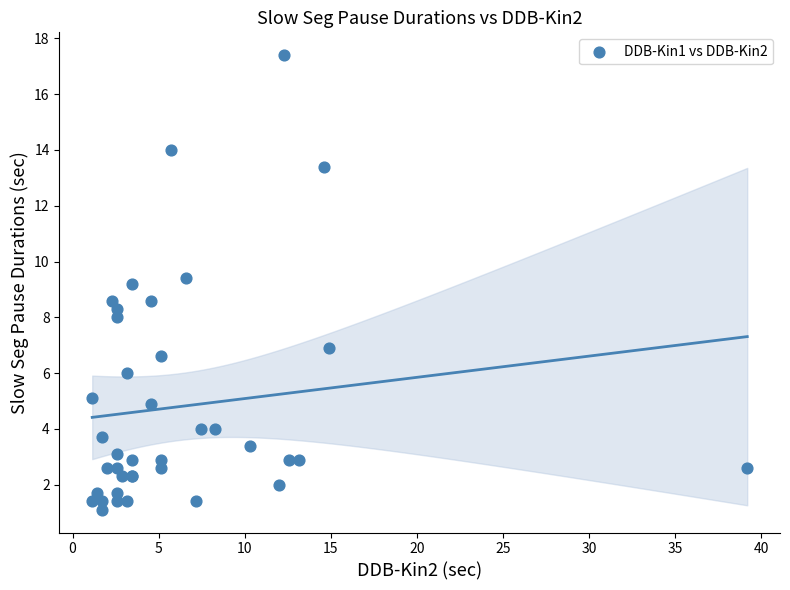

What Y value in the scatter plot is closest to 9?

9.2